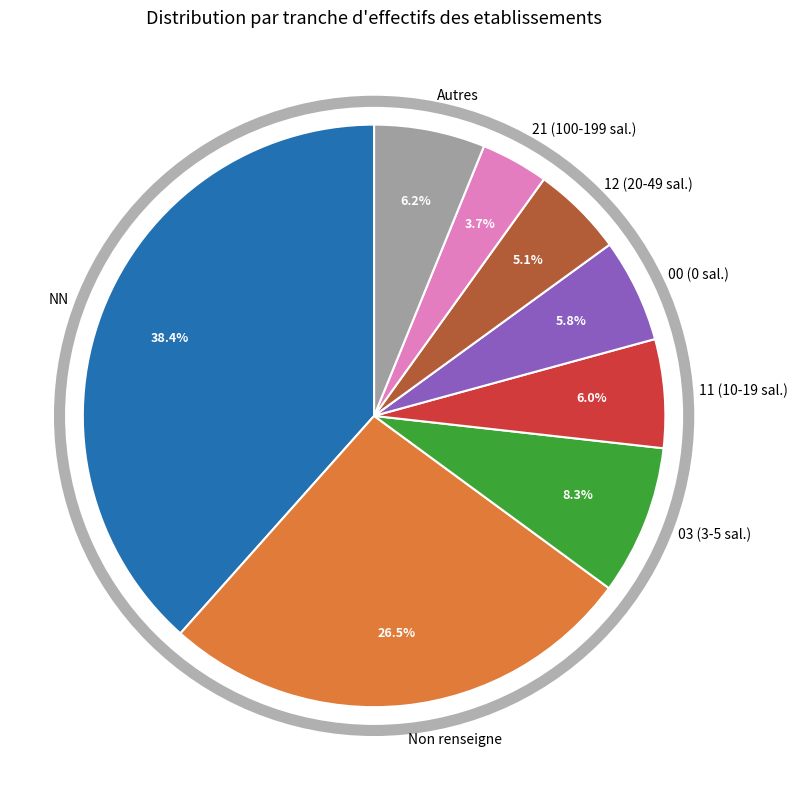

Is Non renseigne the majority of the pie?

No